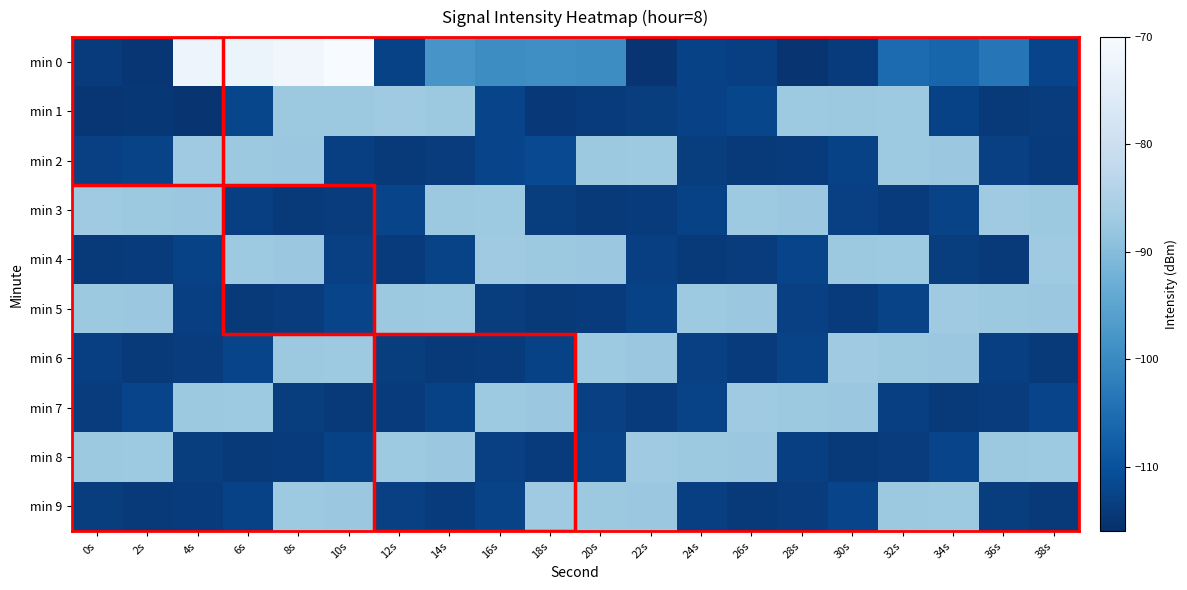

Which series has the largest range (max minus min)?

min 0